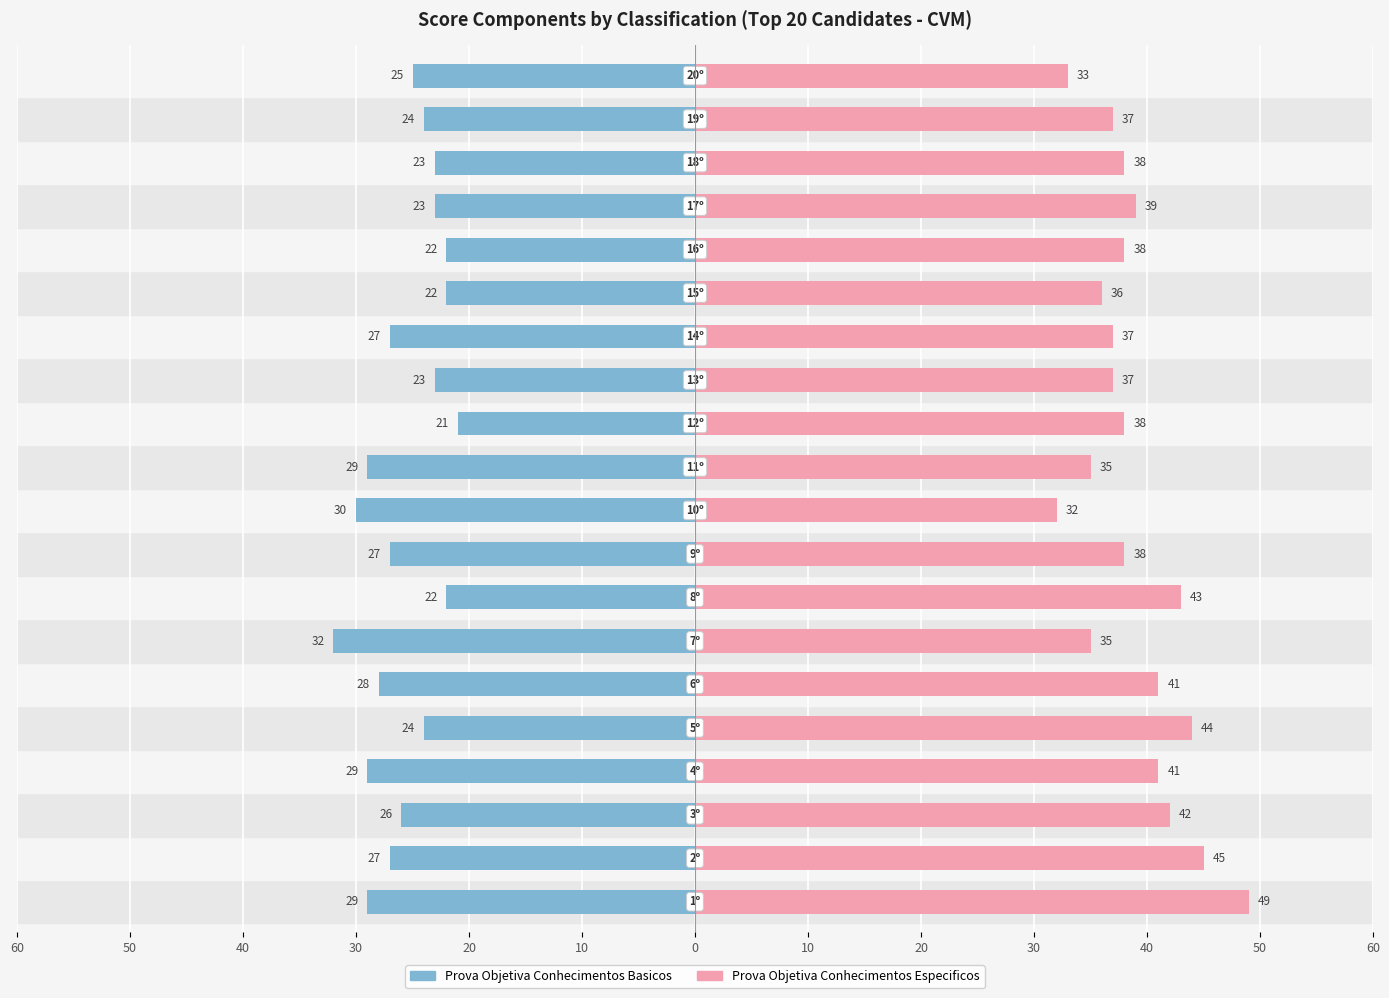

How many data points does each series have?

20